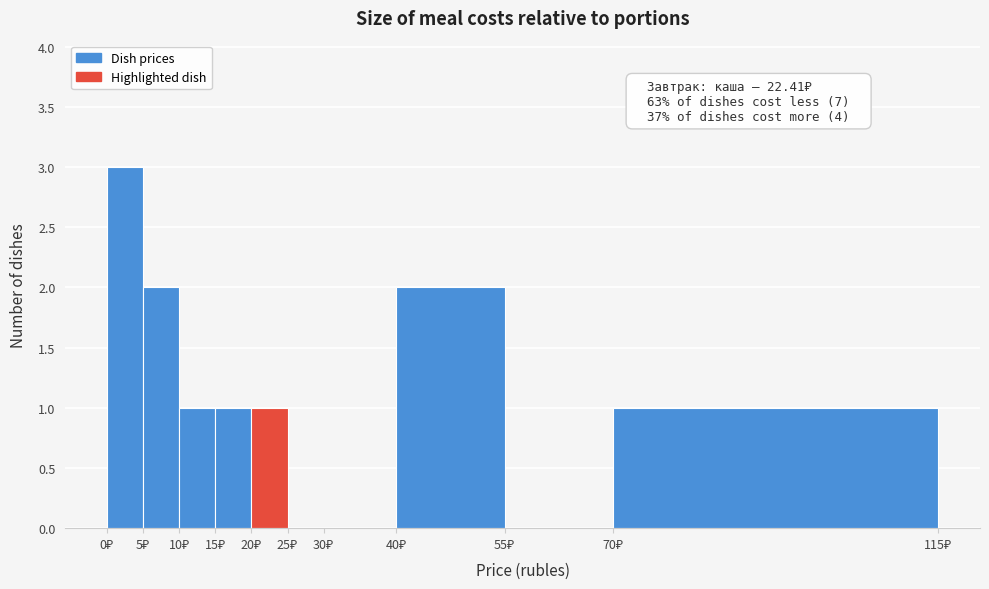

Over which range of the x-axis is the bar tallest?

0 to 5